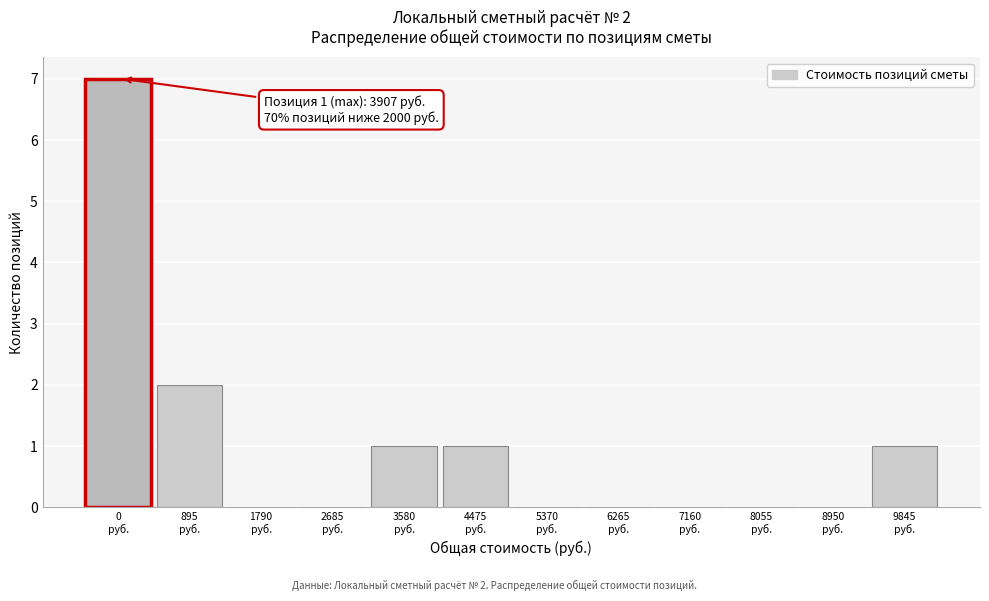

What is the greatest value displayed?

7